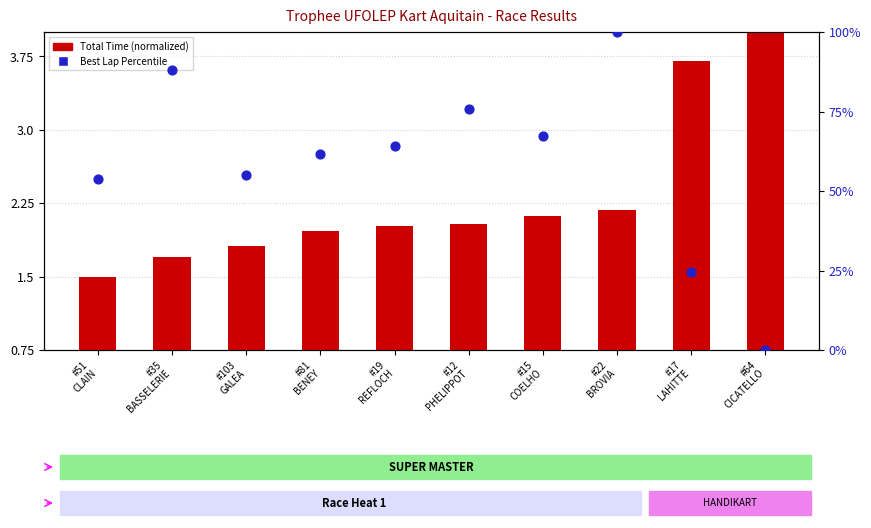

At how many categories does at least one series exceed 2?

10